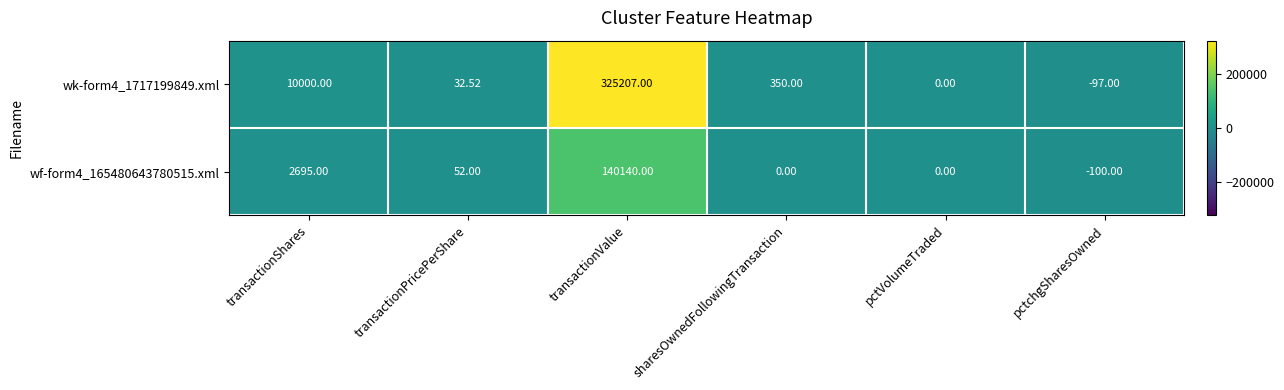

What is the spread (max minus min) of values at transactionShares?

7305.0